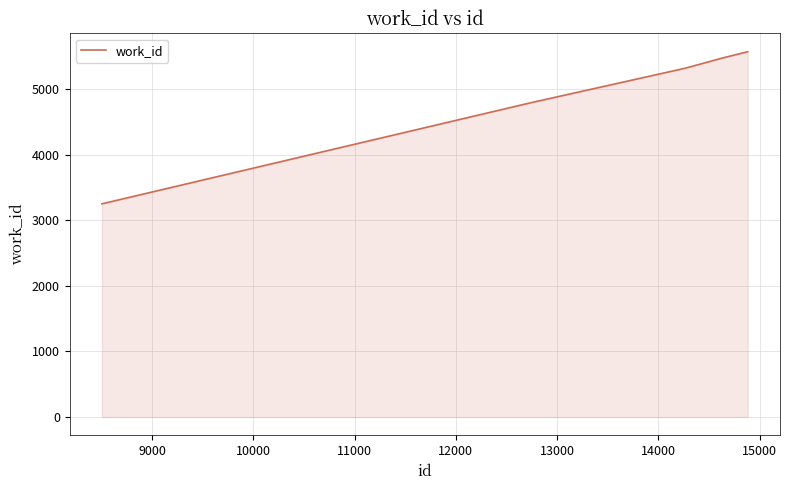

How many lines are shown in the chart?

1